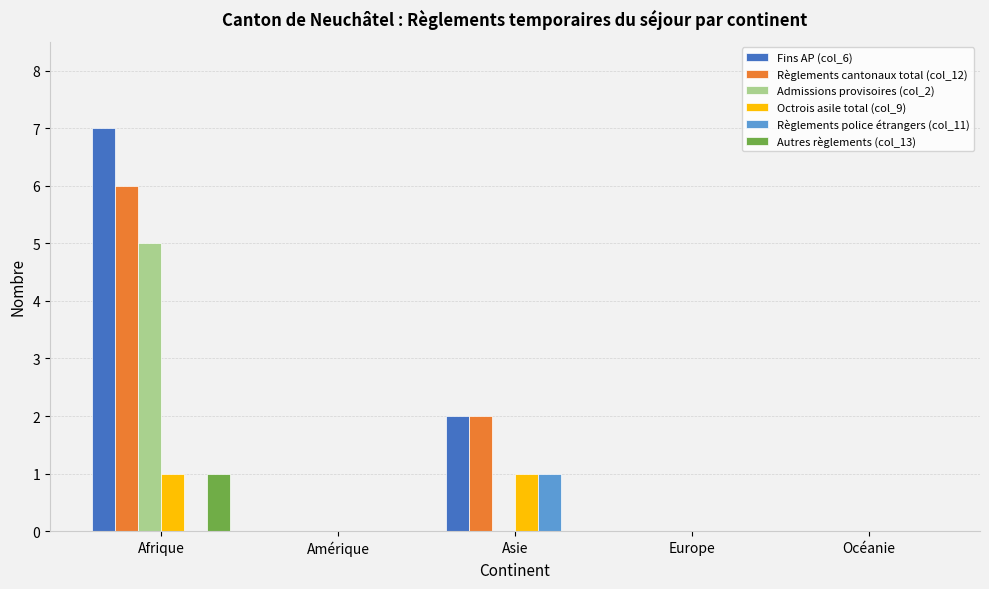

The Admissions provisoires (col_2) series shows 0 at Amérique. True or false?

True